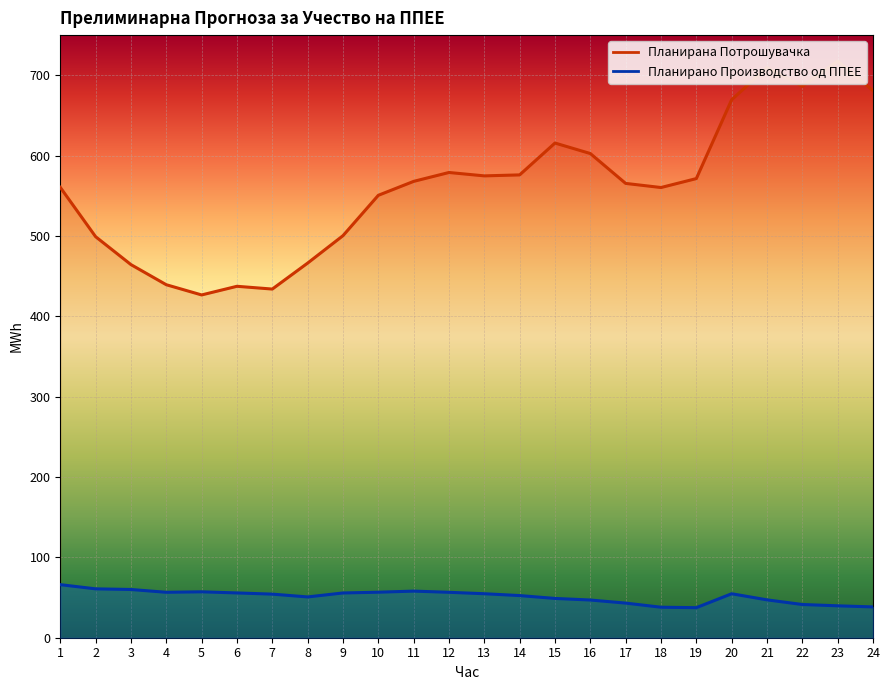

List the series in order of their overall mean, highest first.

Планирана Потрошувачка, Планирано Производство од ППЕЕ